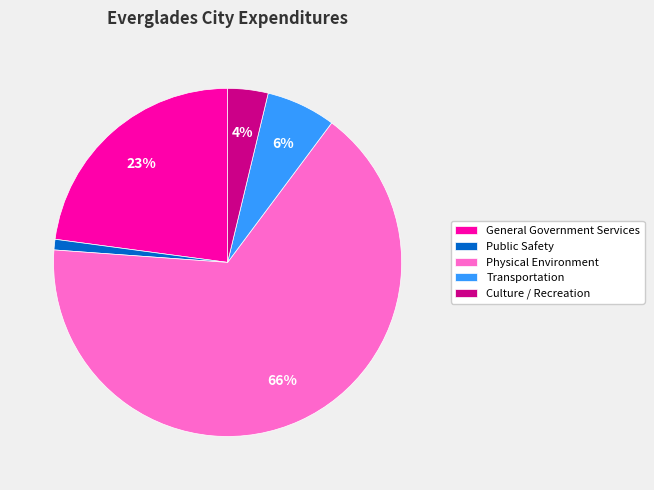

To the nearest percent, what is the average slice percentage?

20%